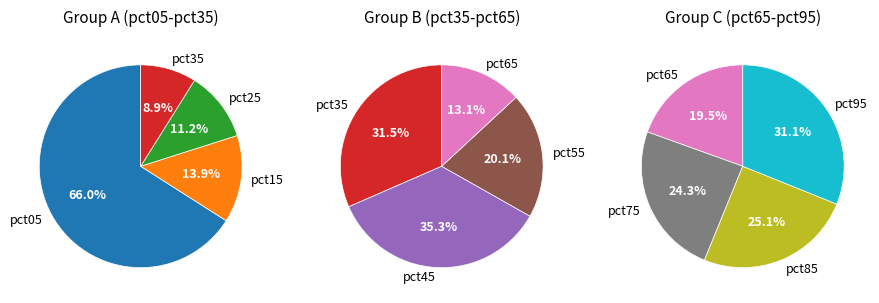

Which category has the biggest portion of the pie?

pct05